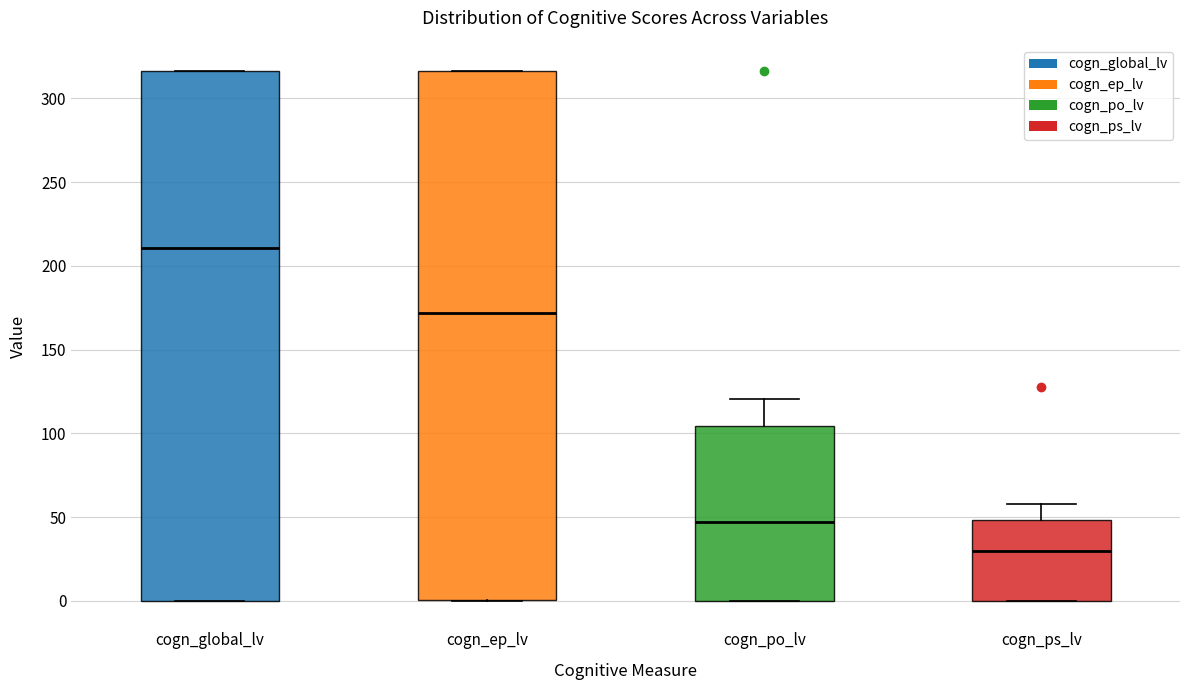

Reading left to right, read every box against the y-axis: the position of its median line, the range the box covers, and the ends of its whiskers. The values are not printed on the chart, so give them approximately, as read against the axis.

cogn_global_lv: median 210, box 0 to 315, whiskers 0 to 315
cogn_ep_lv: median 170, box 0 to 315, whiskers 0 to 315
cogn_po_lv: median 45, box 0 to 105, whiskers 0 to 120
cogn_ps_lv: median 30, box 0 to 50, whiskers 0 to 60